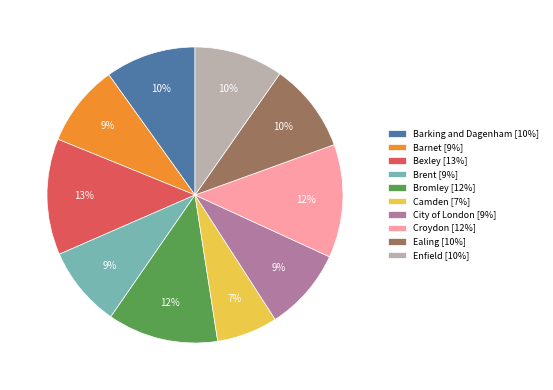

What is the ratio of the value at Brent to the value at Barking and Dagenham?

0.9